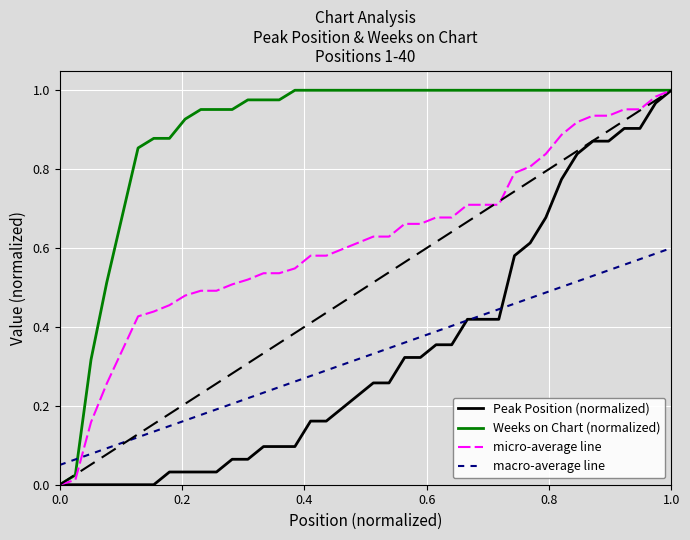

Which series has the largest total across all categories?

Weeks on Chart (normalized)